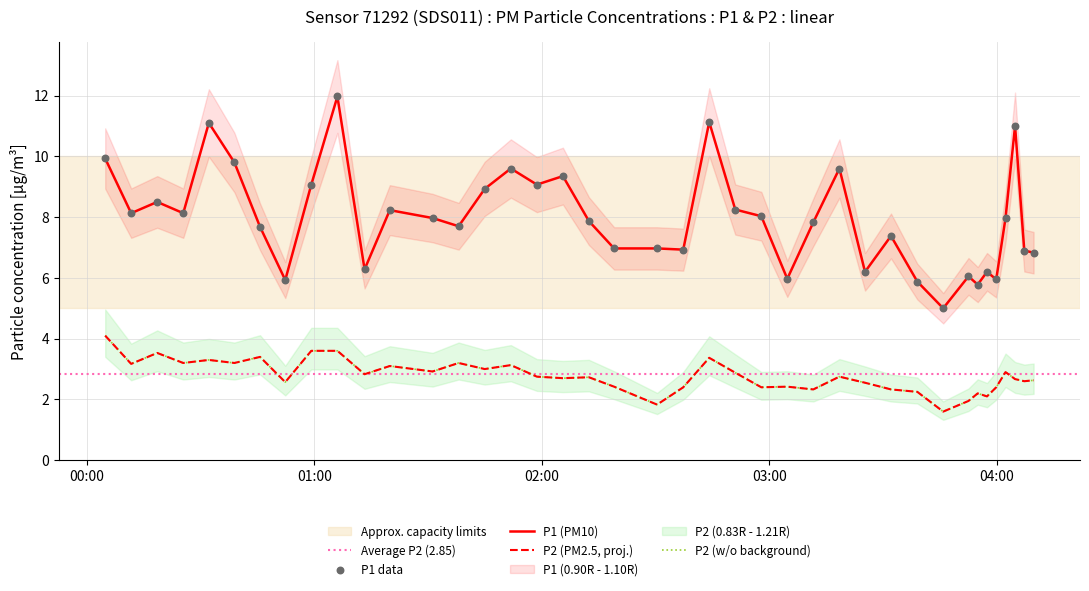

Is the value of P1 at 6 greater than the value of P2 at 15?

Yes